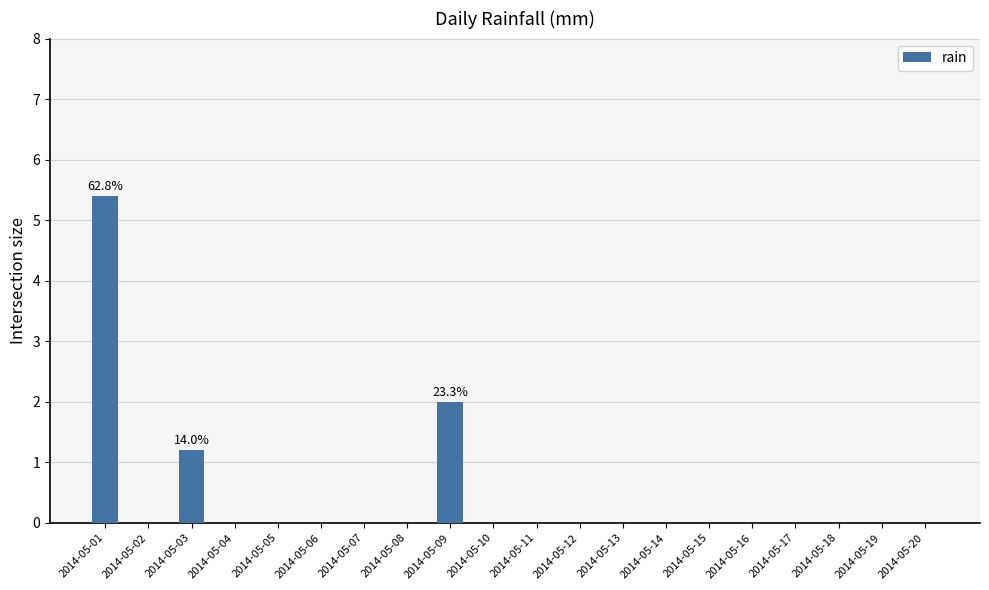

Is it true that the value at 2014-05-15 is 2.6?

False